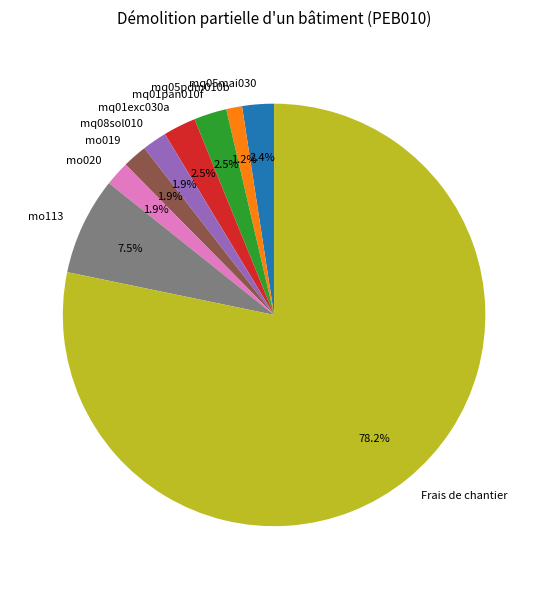

How many segments does this pie chart have?

9